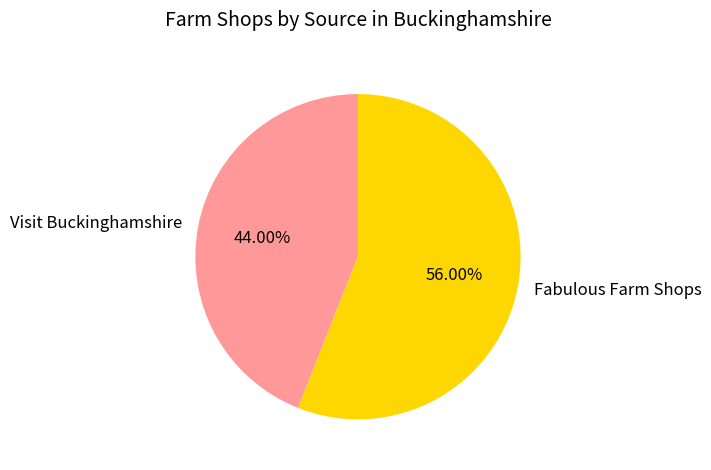

How many segments does this pie chart have?

2